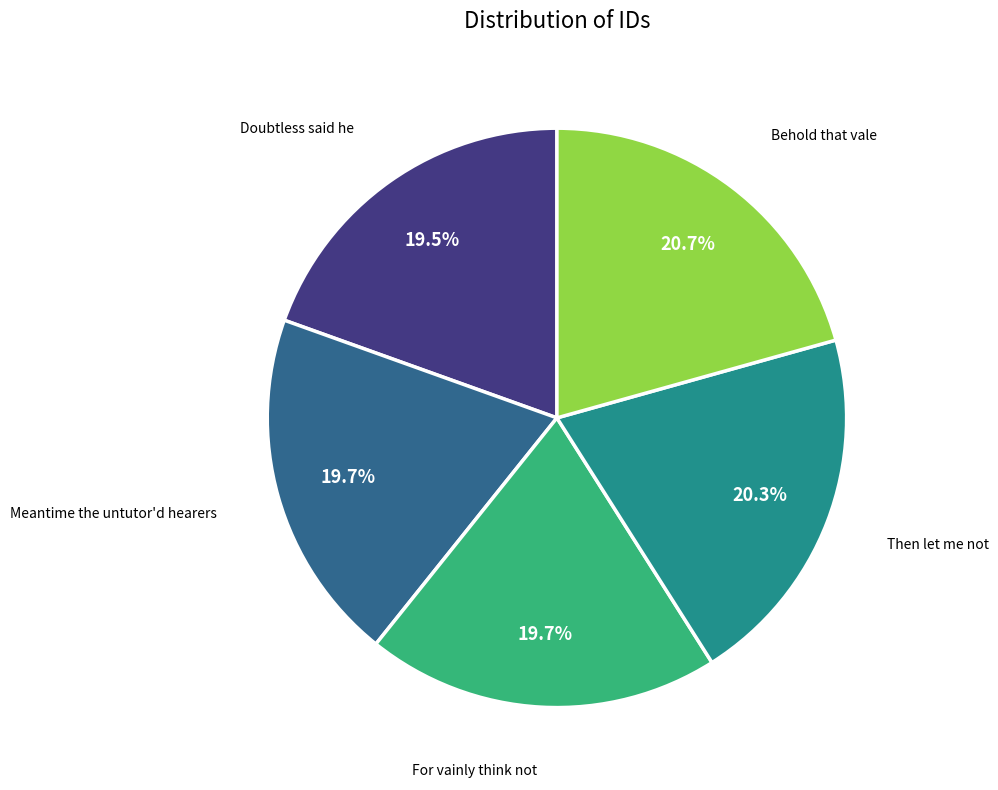

Is there a majority slice in this chart?

No